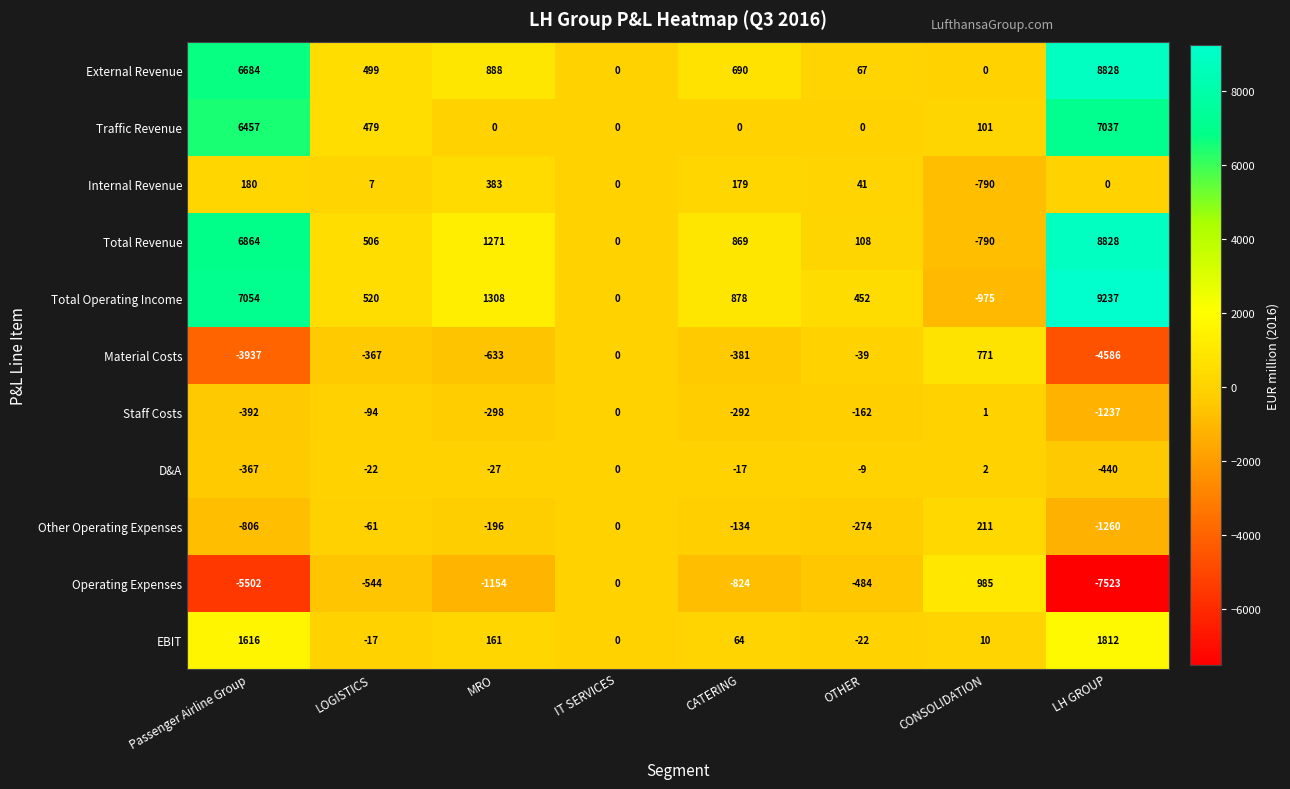

What is the sum of the Internal Revenue values at OTHER and CATERING?

220